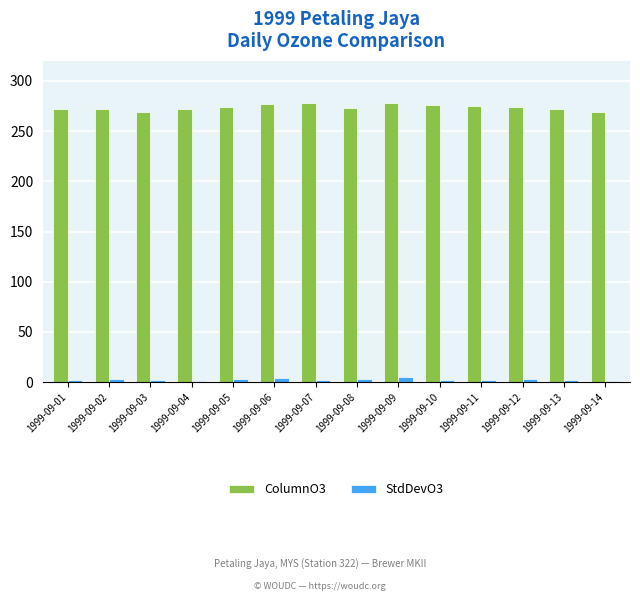

Is it true that ColumnO3 equals 441.7 at 1999-09-11?

False